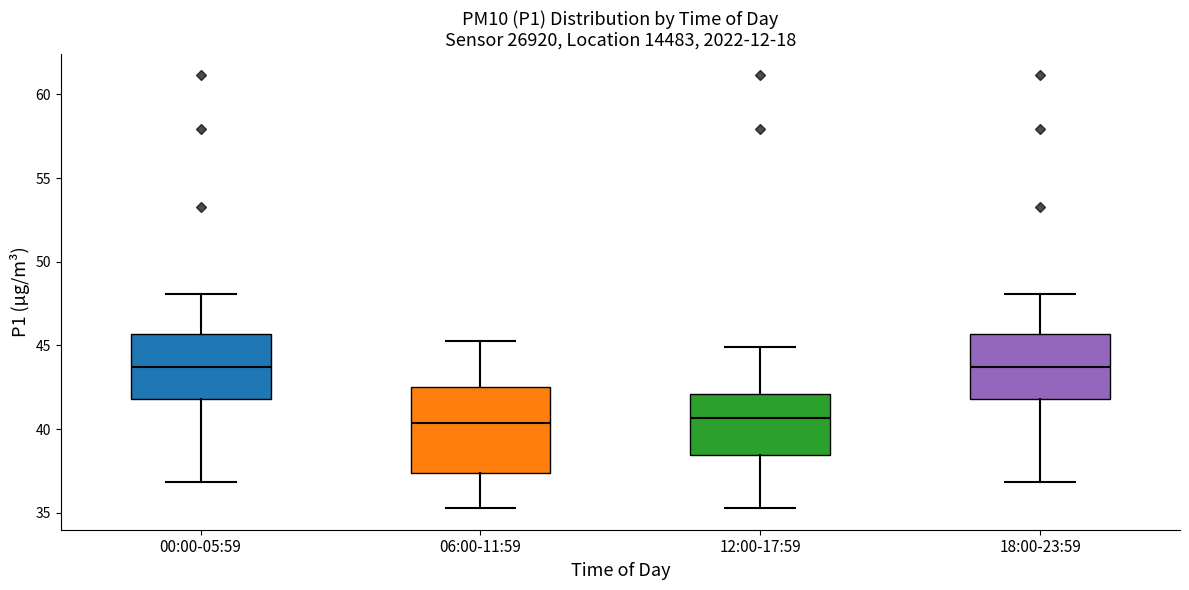

Reading left to right, read every box against the y-axis: the position of its median line, the range the box covers, and the ends of its whiskers. The values are not printed on the chart, so give them approximately, as read against the axis.

00:00-05:59: median 43.5, box 42.0 to 45.5, whiskers 37.0 to 48.0
06:00-11:59: median 40.5, box 37.5 to 42.5, whiskers 35.5 to 45.5
12:00-17:59: median 40.5, box 38.5 to 42.0, whiskers 35.5 to 45.0
18:00-23:59: median 43.5, box 42.0 to 45.5, whiskers 37.0 to 48.0